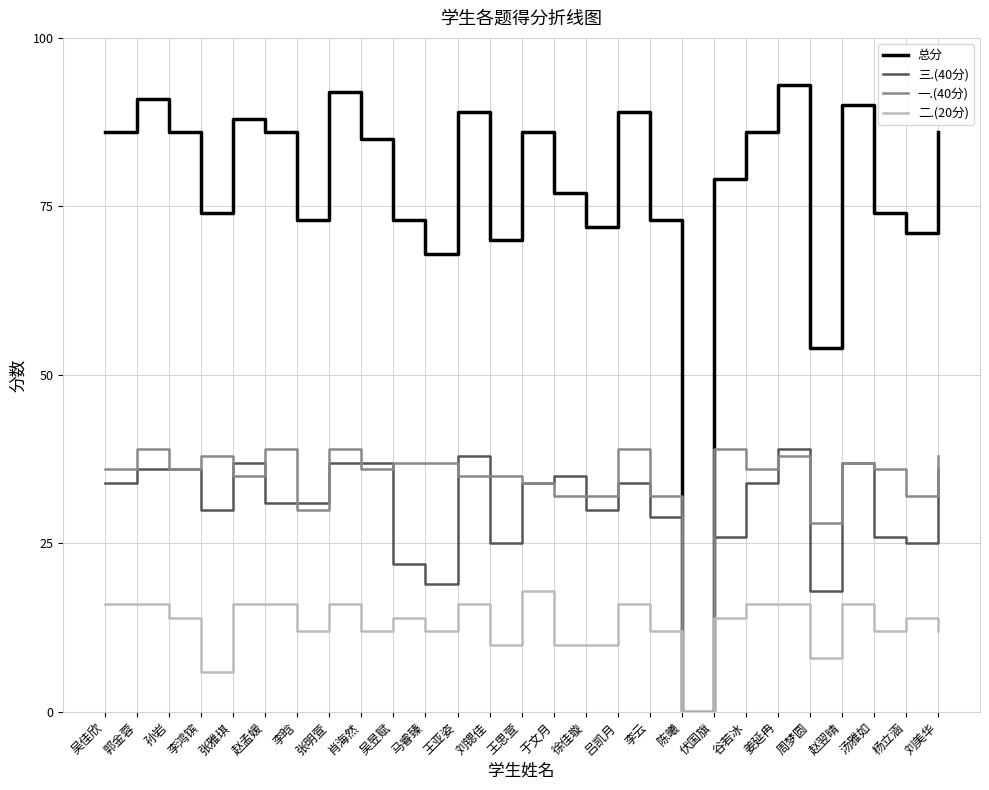

What is the sum of the 二.(20分) values at 汤雅如 and 刘锶佳?

22